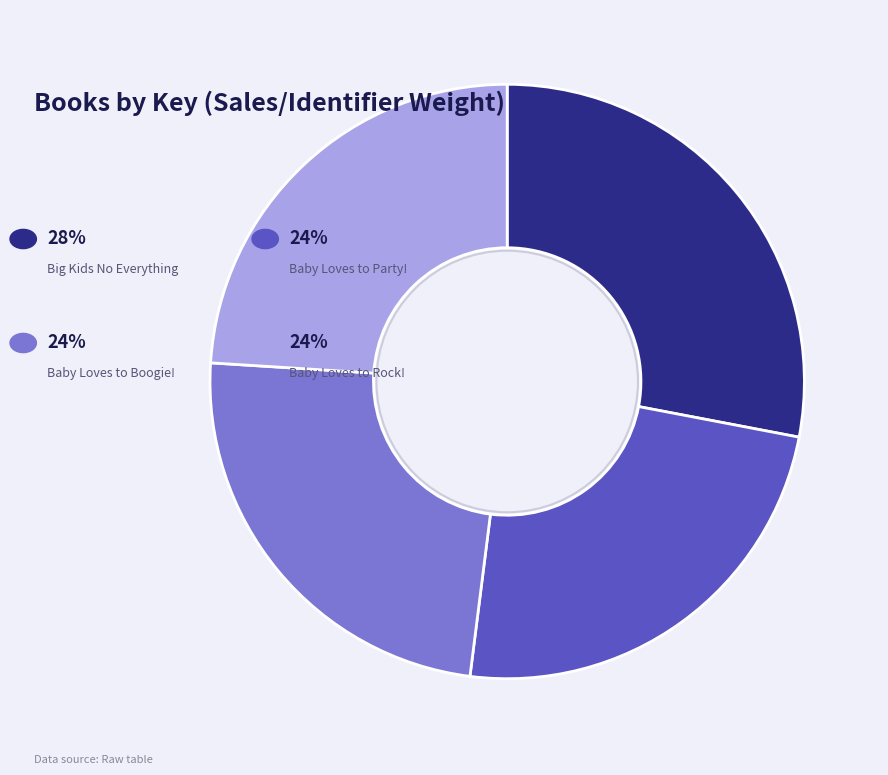

Does any single category account for the majority?

No